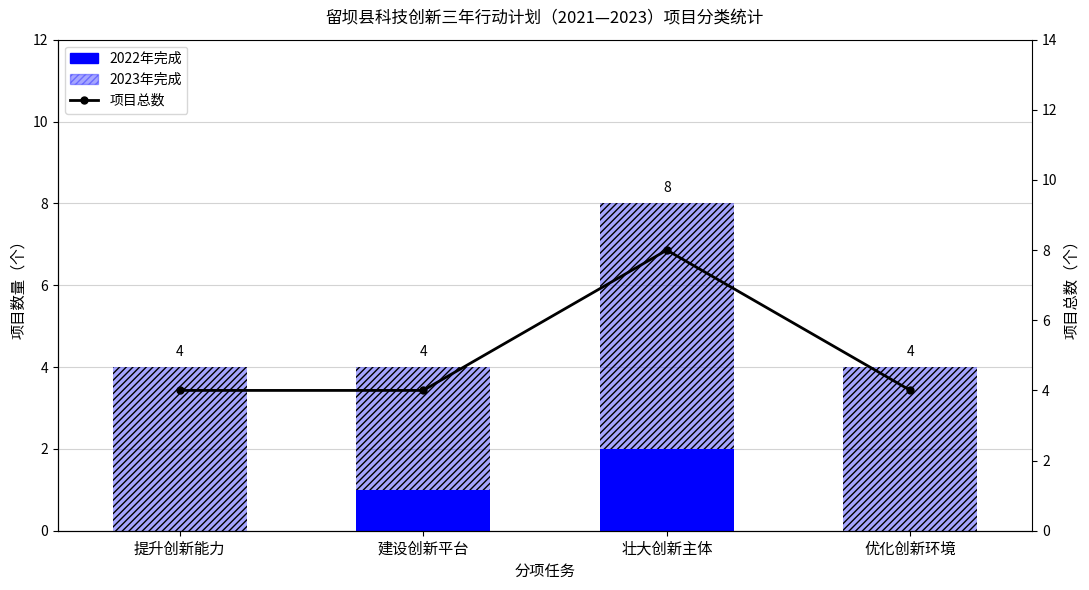

Reading left to right, what are all the values shown in this chart?

2022年完成: 提升创新能力=0	建设创新平台=1	壮大创新主体=2	优化创新环境=0
2023年完成: 提升创新能力=4	建设创新平台=3	壮大创新主体=6	优化创新环境=4
项目总数: 提升创新能力=4	建设创新平台=4	壮大创新主体=8	优化创新环境=4